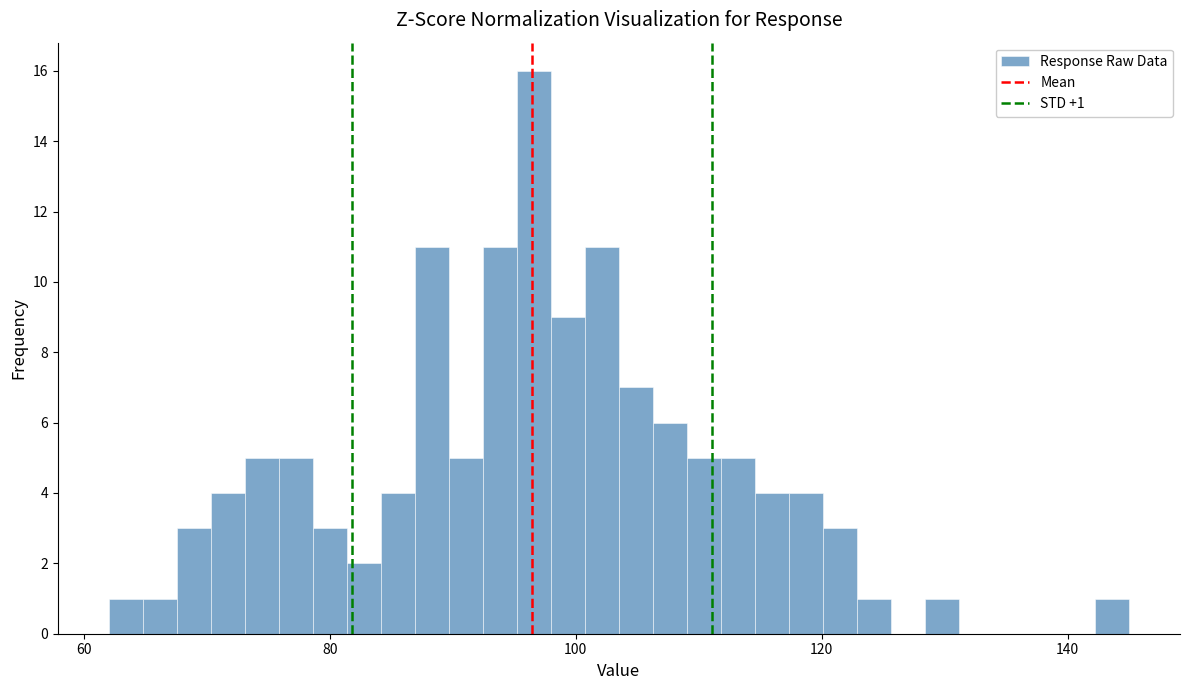

Read against the x-axis, roughly where is the centre of the tallest bar?

96